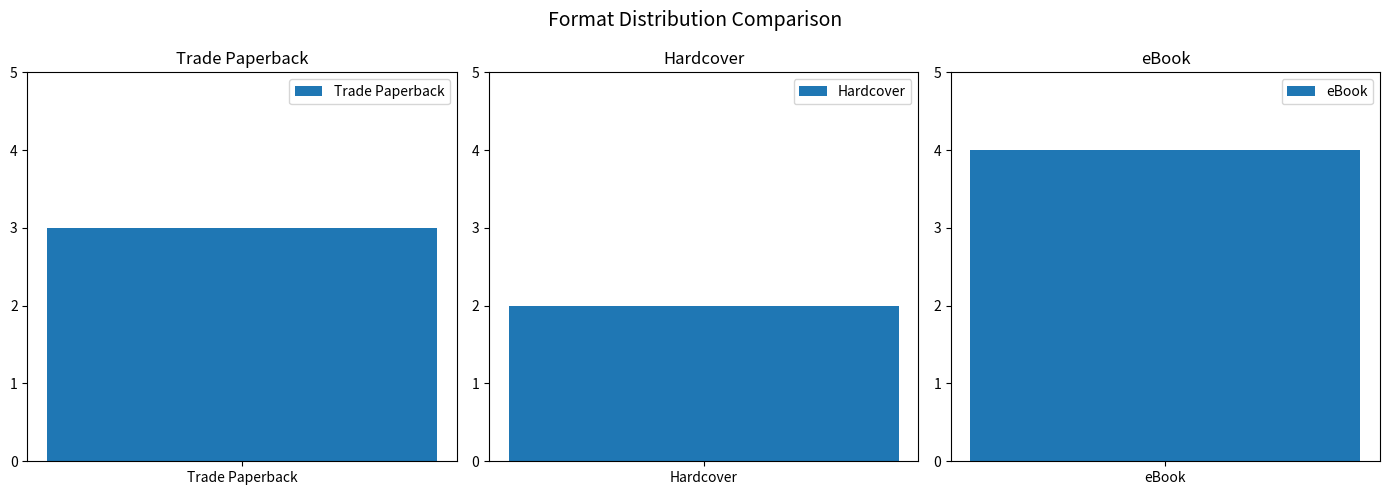

Approximately how many times larger is the value at Hardcover compared to Trade Paperback?

0.7